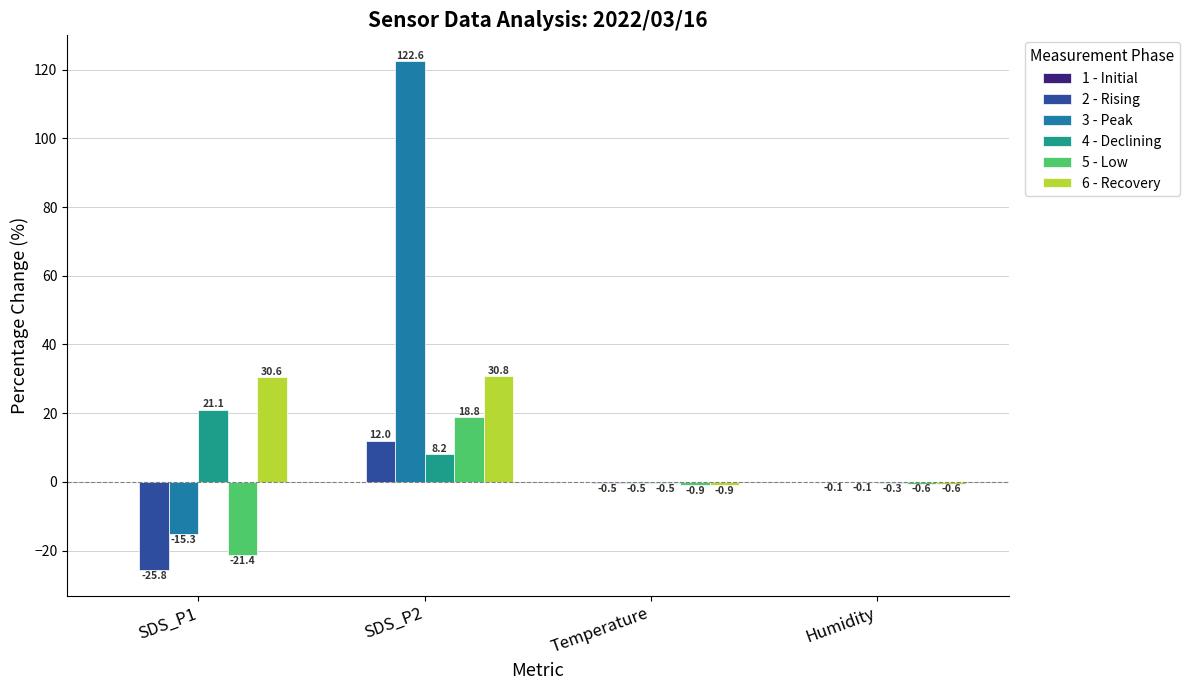

At which category is the sum across all series the highest?

SDS_P2